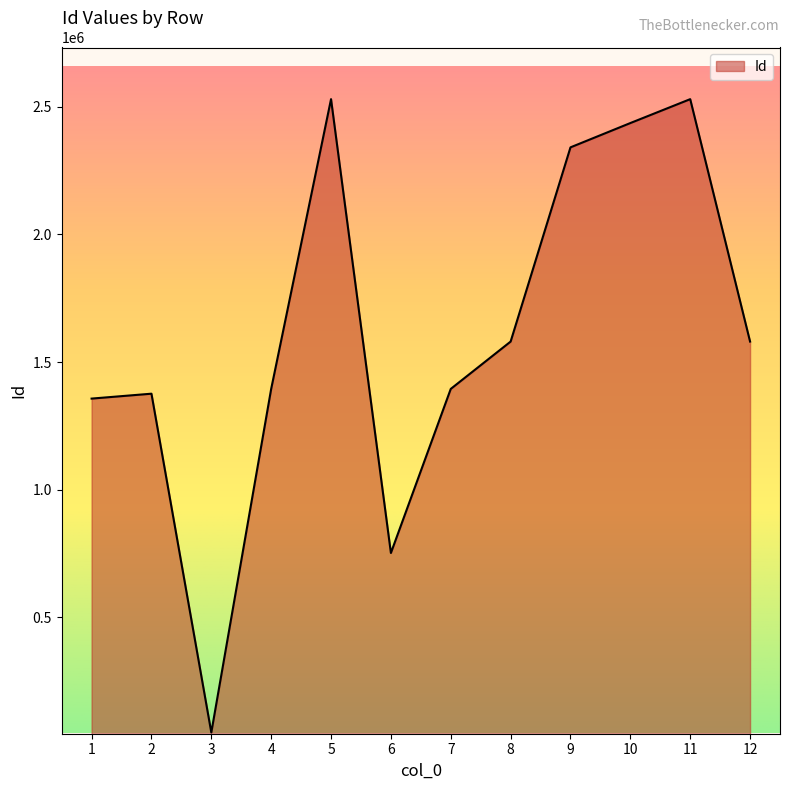

What is the change in value from 4 to 7?

-1